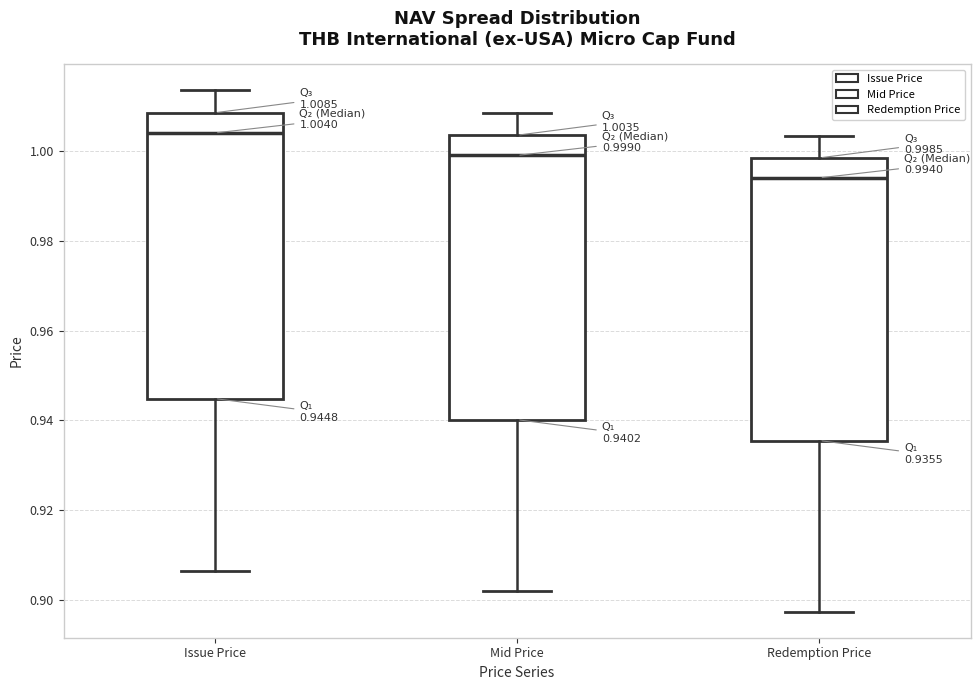

Which box has the highest median line?

Issue Price